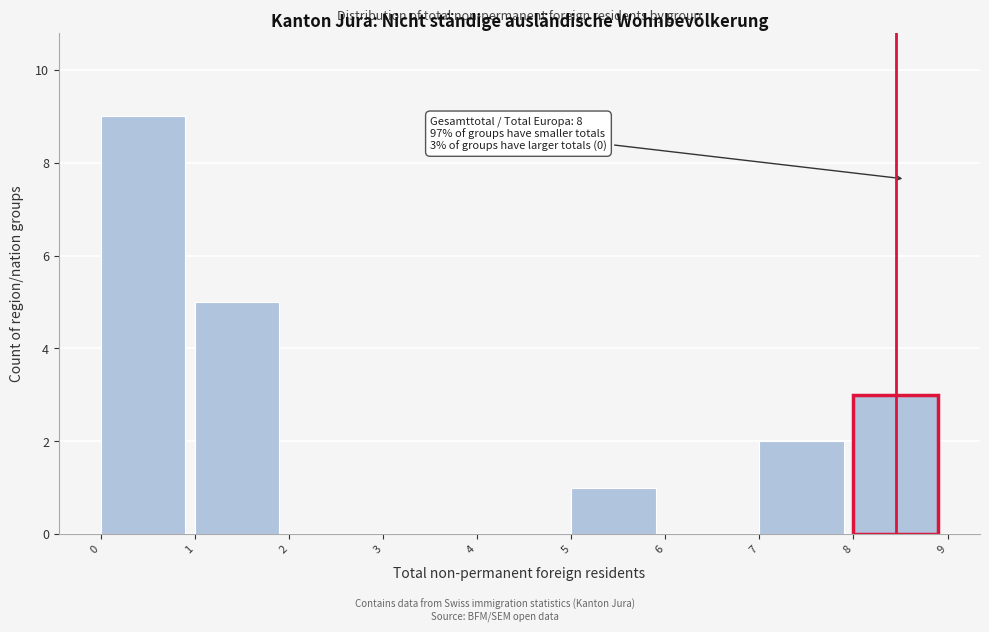

Which range on the x-axis has the tallest bar?

0 to 1